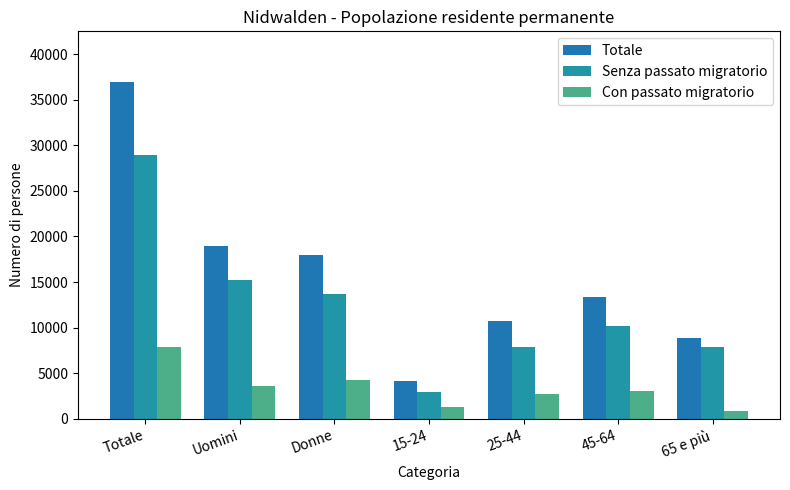

At which label does Con passato migratorio first exceed 3062?

Totale